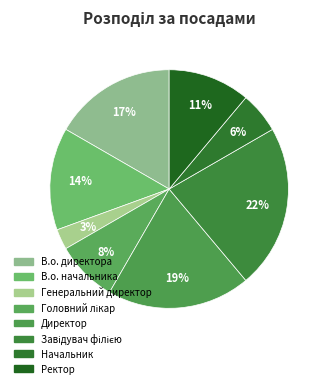

The Директор slice represents 28% of the pie. True or false?

False